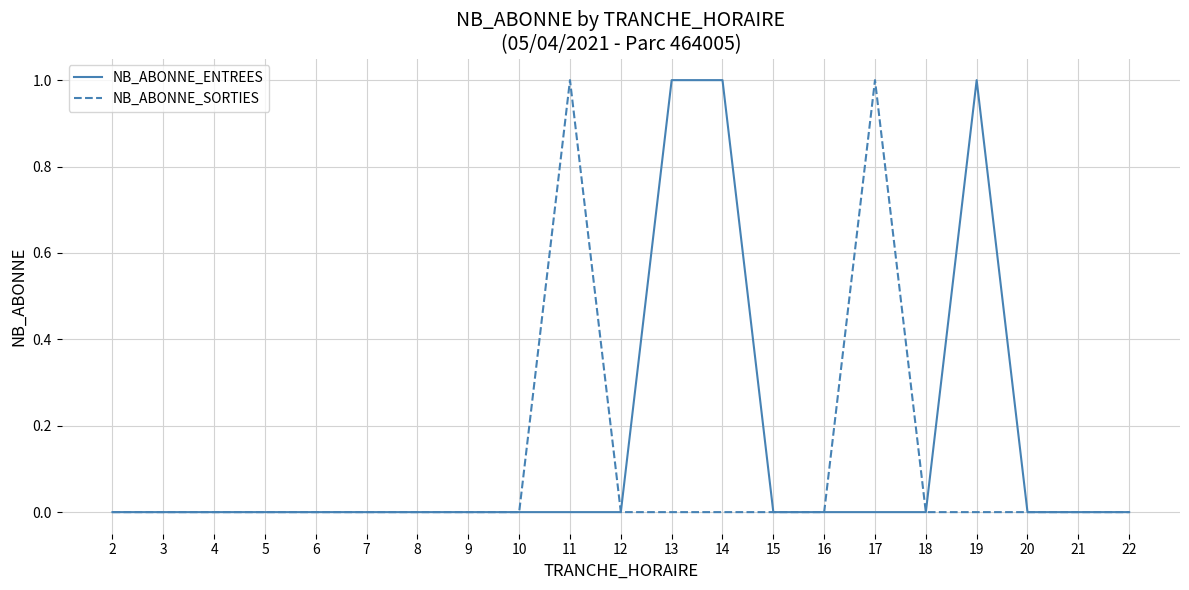

Reading right to left, transcribe all the data shown in this chart.

NB_ABONNE_ENTREES: 22=0	21=0	20=0	19=1	18=0	17=0	16=0	15=0	14=1	13=1	12=0	11=0	10=0	9=0	8=0	7=0	6=0	5=0	4=0	3=0	2=0
NB_ABONNE_SORTIES: 22=0	21=0	20=0	19=0	18=0	17=1	16=0	15=0	14=0	13=0	12=0	11=1	10=0	9=0	8=0	7=0	6=0	5=0	4=0	3=0	2=0